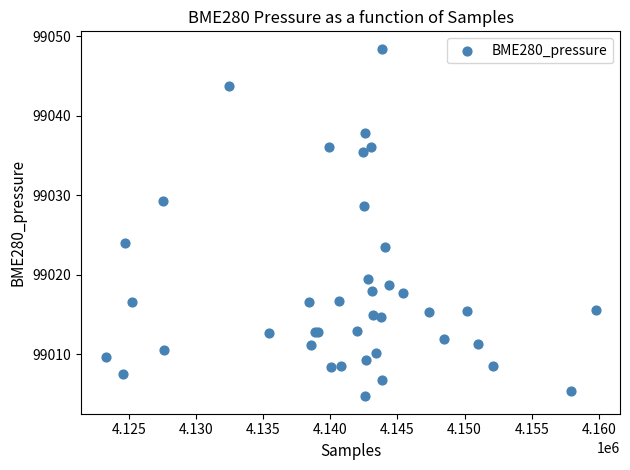

What Y value in the scatter plot is closest to 99026?

99024.0